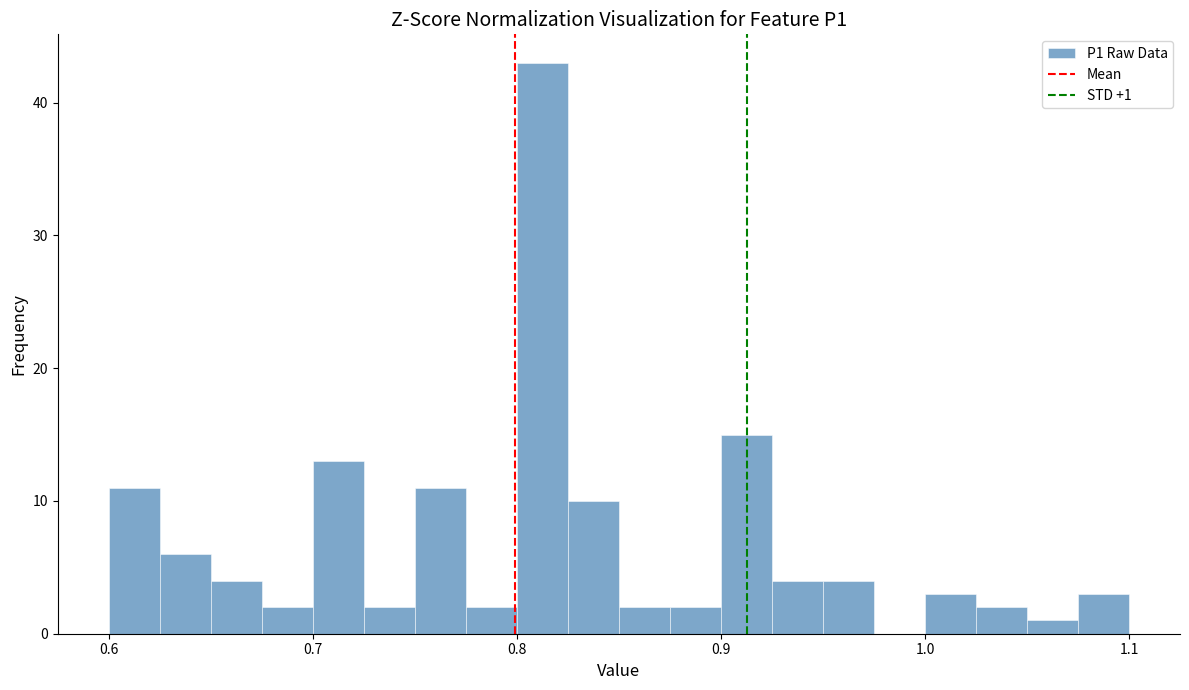

Around what value on the x-axis is the tallest bar? Give the approximate position of its centre, as read against the axis.

0.81